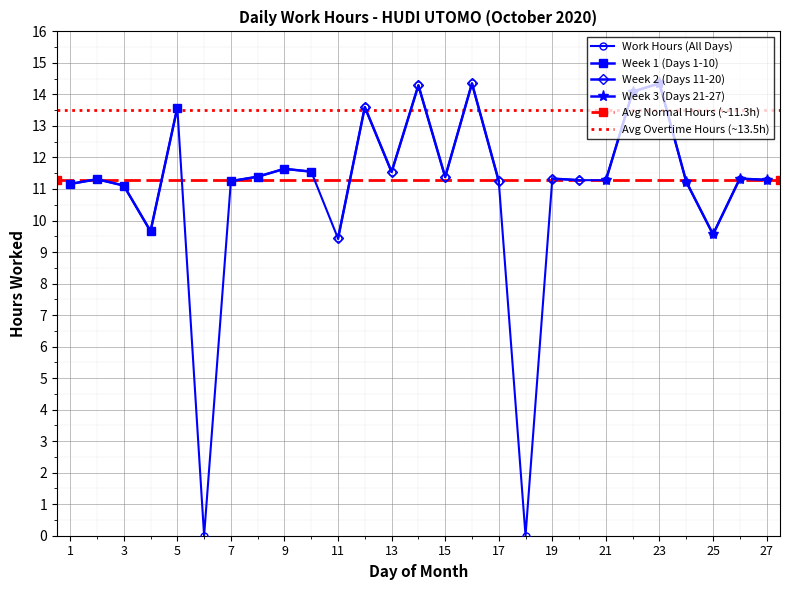

What is the maximum value for Day 21-27 Work Hours?

14.3